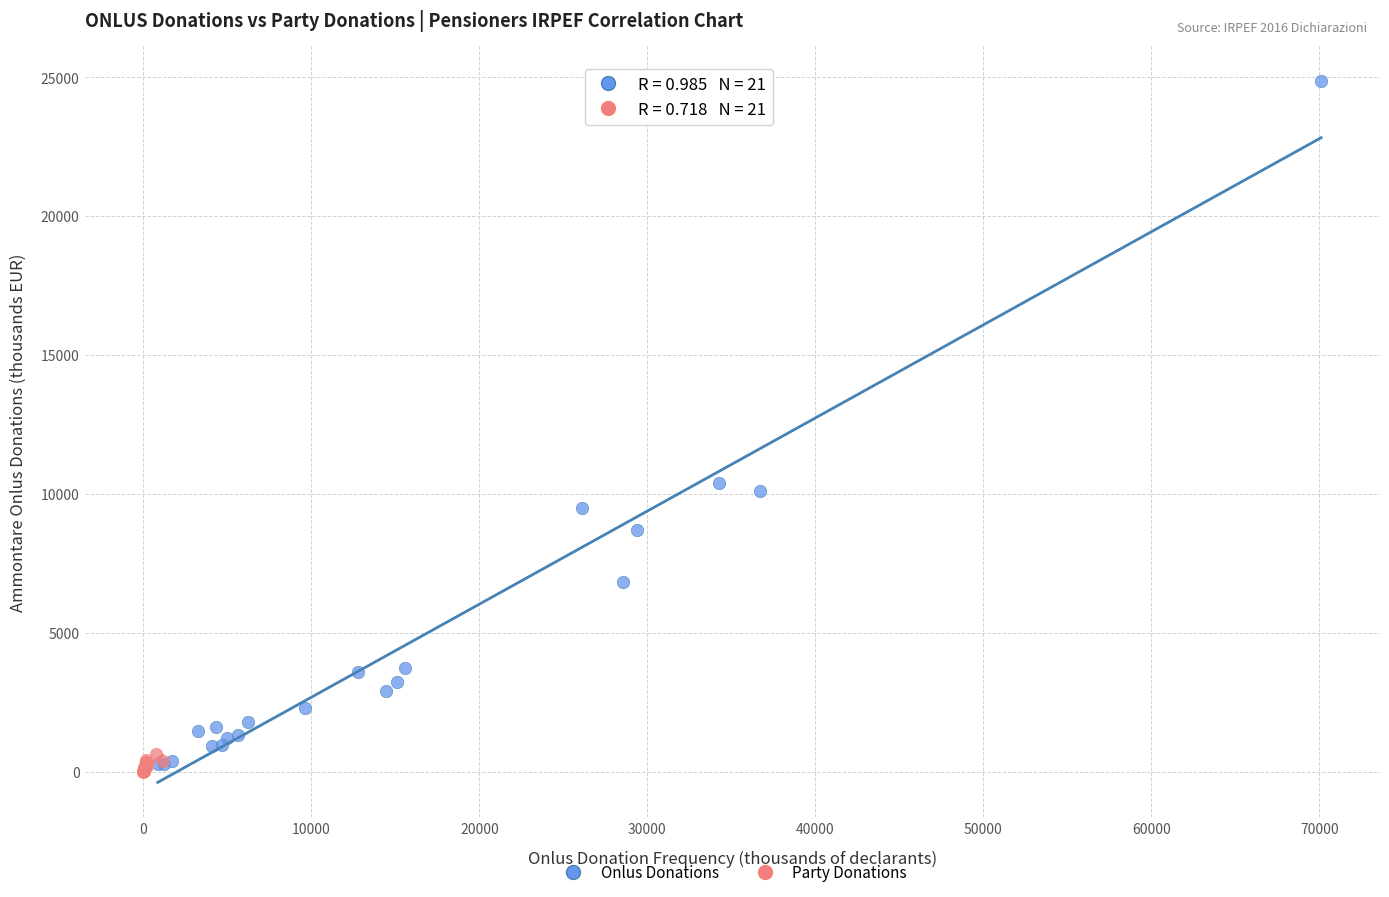

Which series reaches the maximum Y coordinate?

Onlus Donations